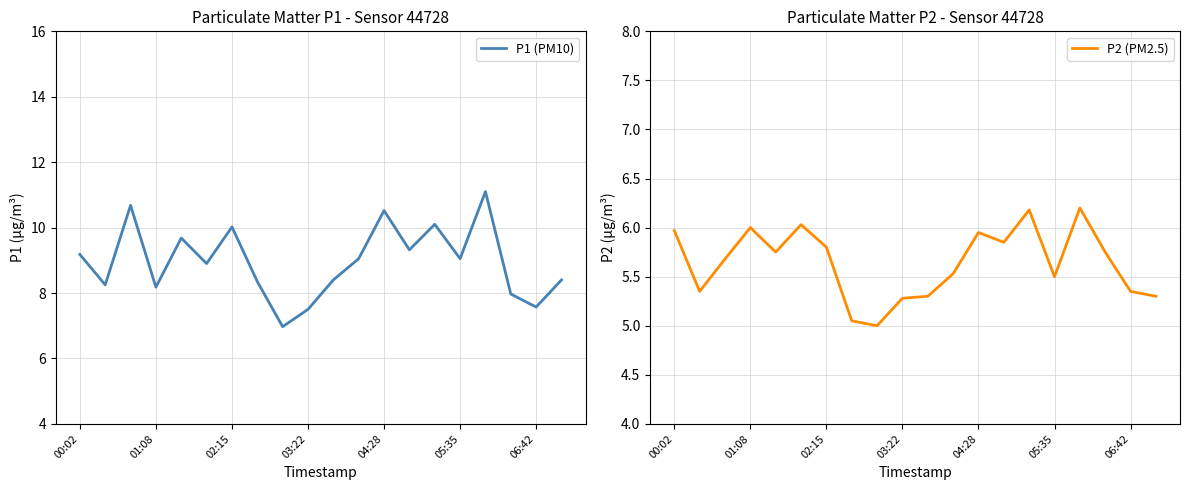

What are all the series names shown in the legend?

P1 (PM10), P2 (PM2.5)